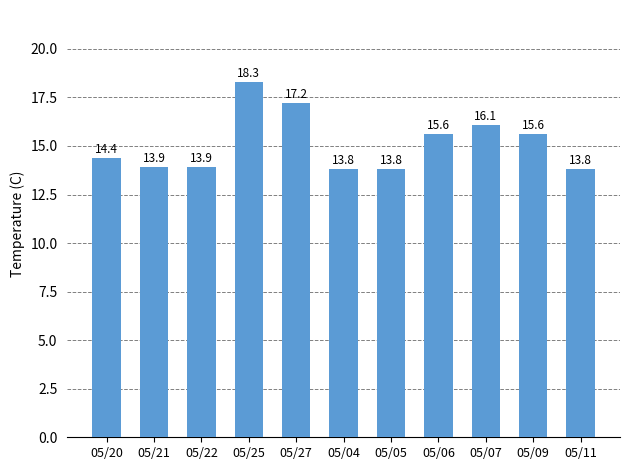

The chart shows a value of 13.9 at 05/22. True or false?

True